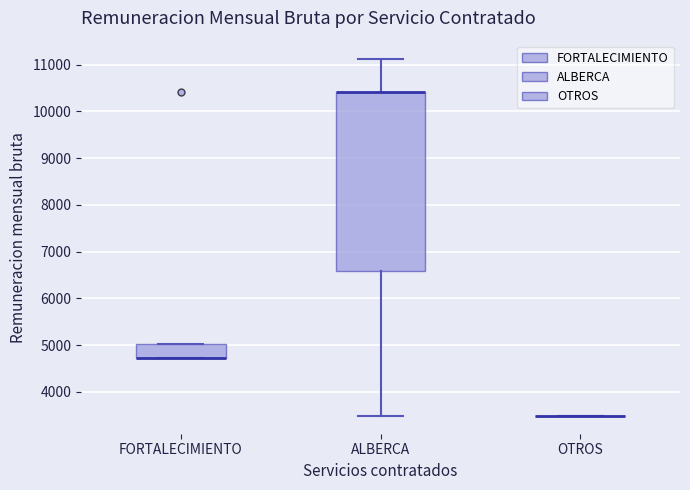

Reading left to right, transcribe this box plot: for each box, give where its median line is, the range the box spans, and where its two whiskers end, as read against the y-axis. The values are not printed on the chart, so give them approximately, as read against the axis.

FORTALECIMIENTO: median 4700 (drawn on the box's lower edge), box 4700 to 5000, whiskers 4700 to 5000
ALBERCA: median 10400 (drawn on the box's upper edge), box 6600 to 10400, whiskers 3500 to 11100
OTROS: box collapsed to a line at 3500, whiskers 3500 to 3500